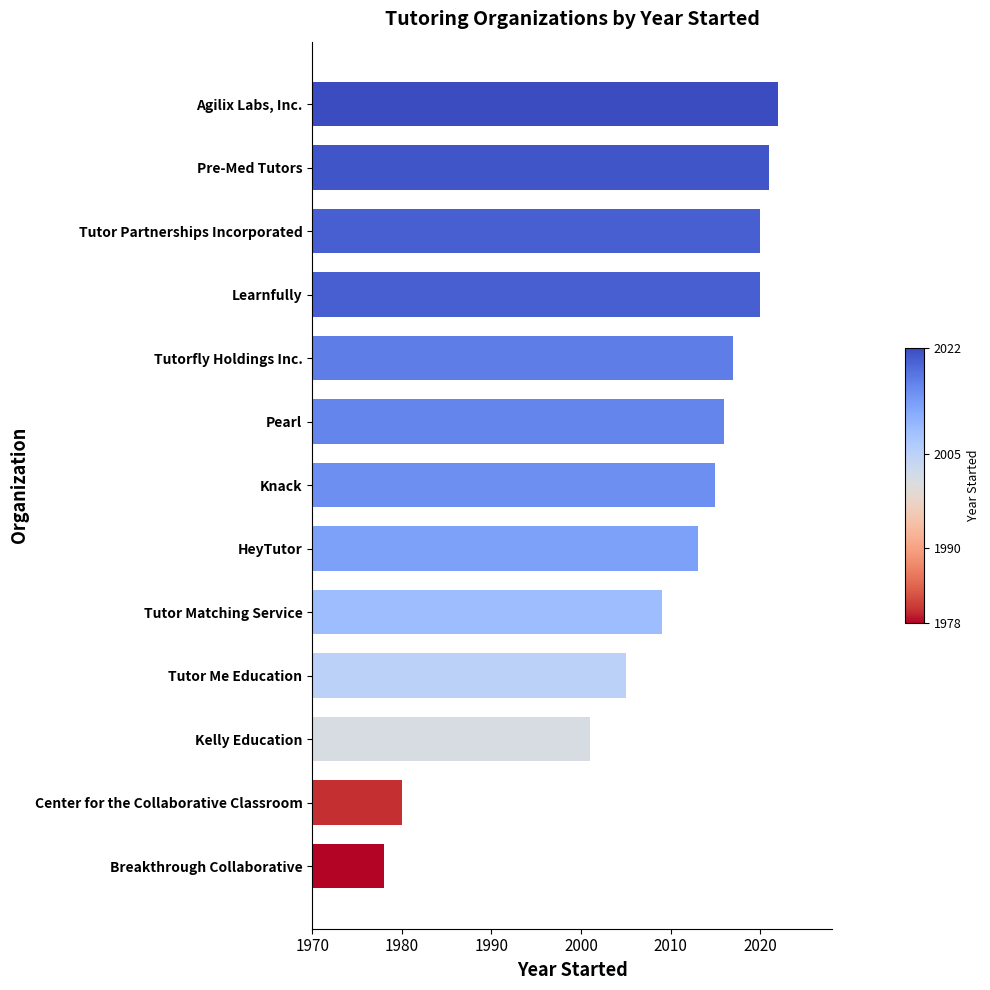

What is the difference between the maximum and minimum values?

44